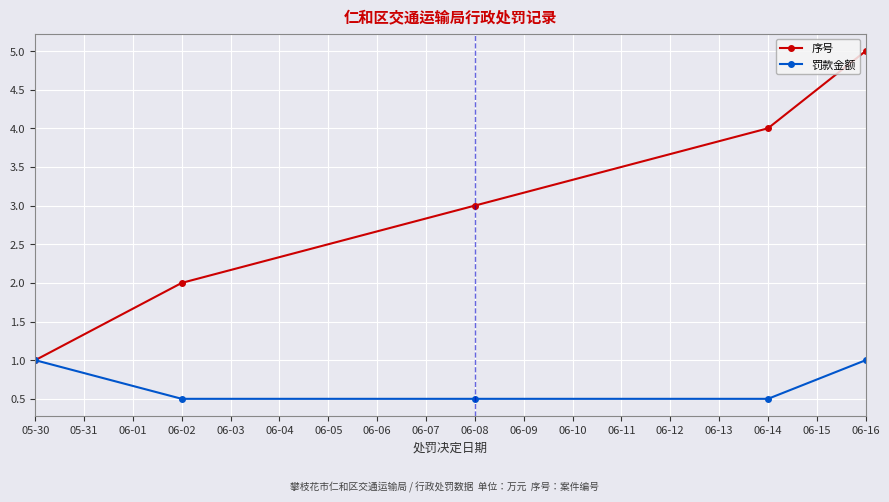

List the series in order of their overall mean, lowest first.

罚款金额, 序号